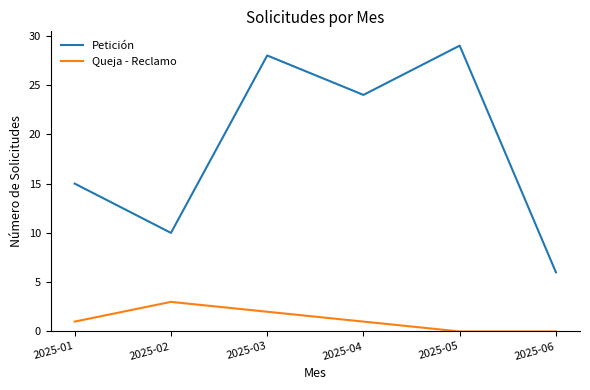

True or false: Queja - Reclamo and Petición cross at least once.

False